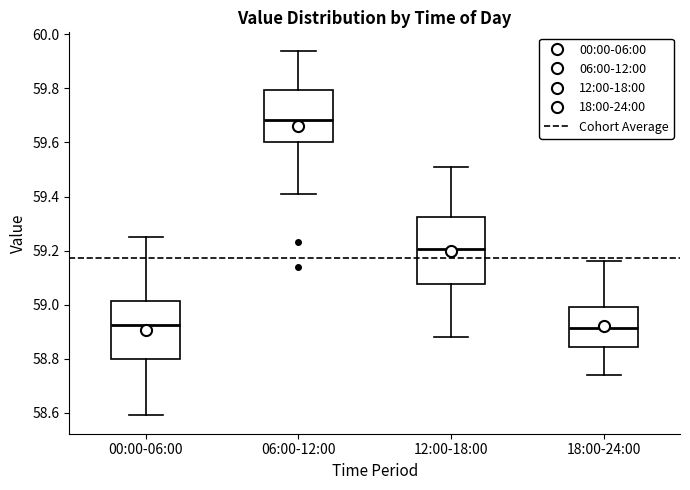

Reading left to right, transcribe this box plot: for each box, give where its median line is, the range the box spans, and where its two whiskers end, as read against the y-axis. The values are not printed on the chart, so give them approximately, as read against the axis.

00:00-06:00: median 58.92, box 58.80 to 59.02, whiskers 58.60 to 59.26
06:00-12:00: median 59.68, box 59.60 to 59.80, whiskers 59.42 to 59.94
12:00-18:00: median 59.20, box 59.08 to 59.32, whiskers 58.88 to 59.52
18:00-24:00: median 58.92, box 58.84 to 59.00, whiskers 58.74 to 59.16